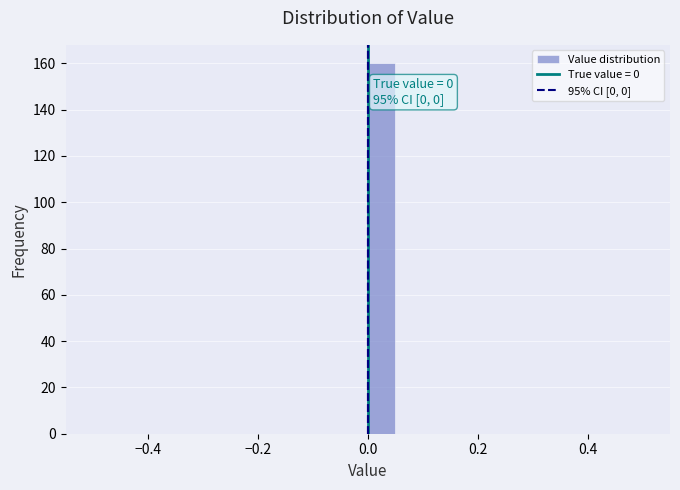

Read against the x-axis, roughly where is the centre of the tallest bar?

0.02